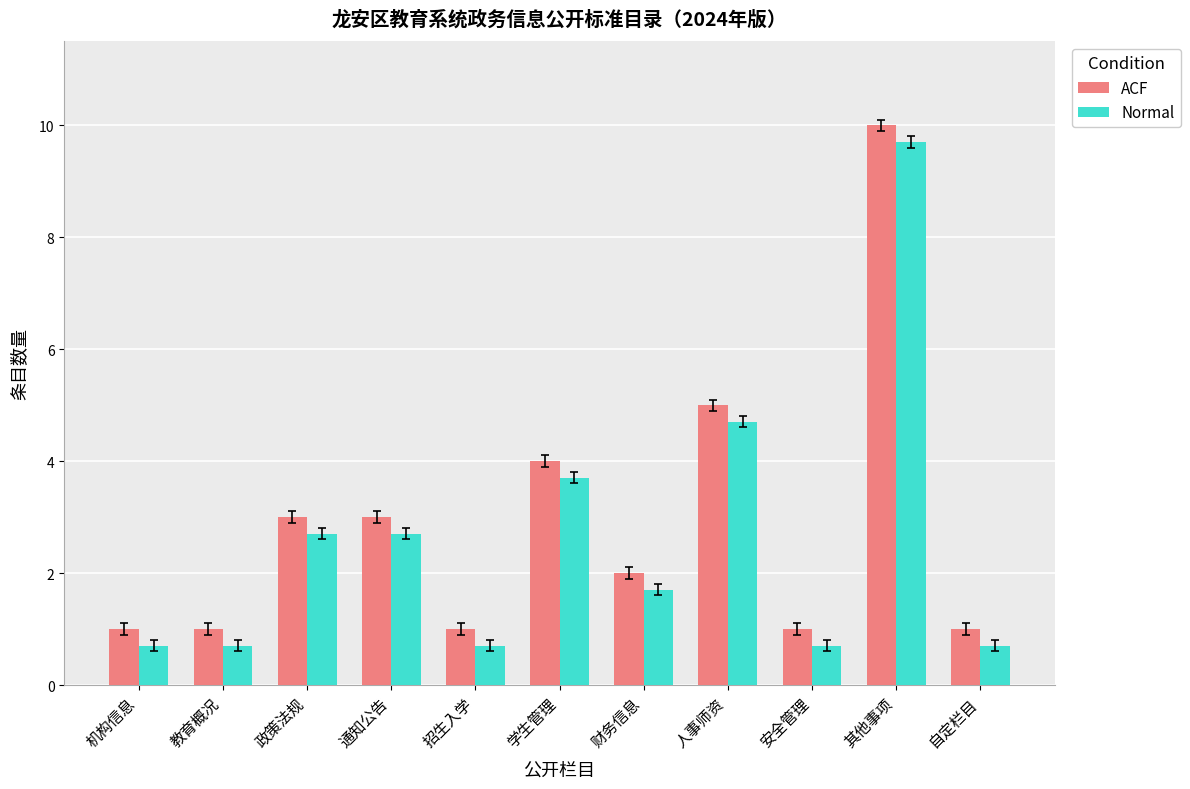

What is the spread (max minus min) of values at 其他事项?

0.3